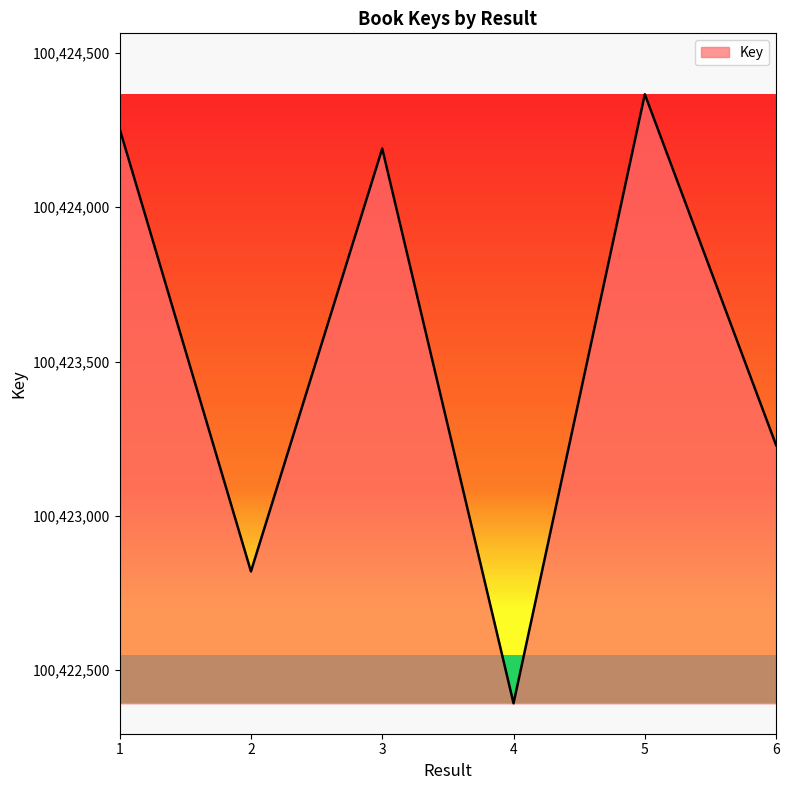

What is the ratio of the value at 4 to the value at 5?

1.0